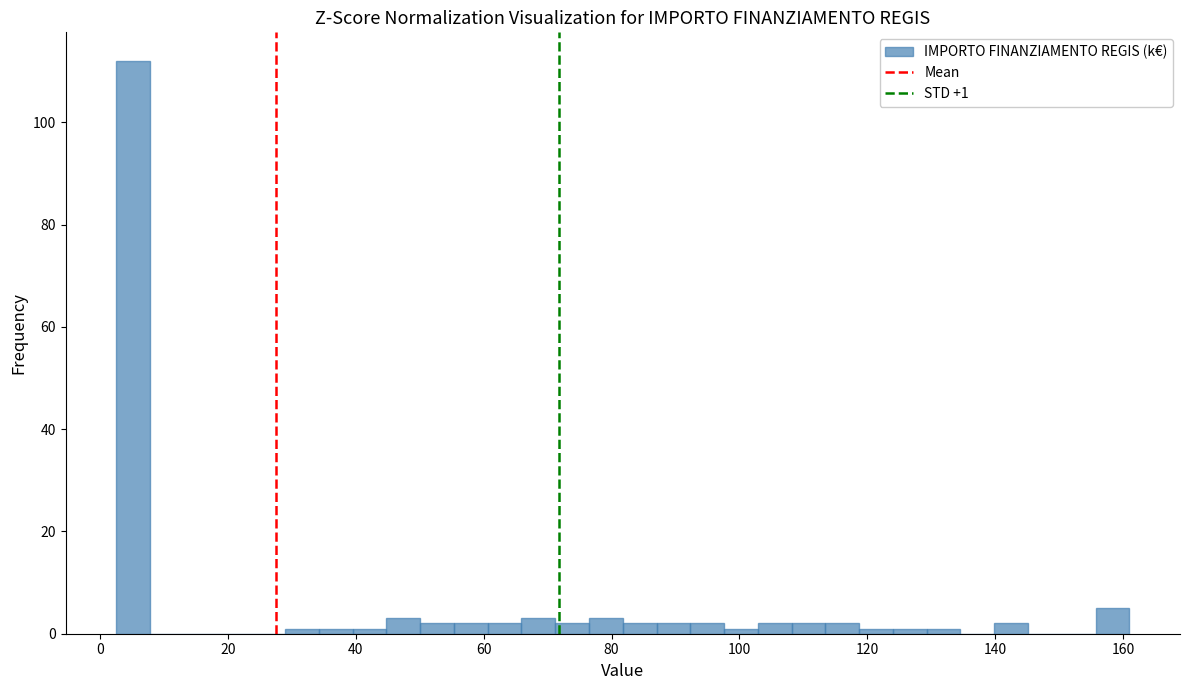

Around what value on the x-axis is the tallest bar? Give the approximate position of its centre, as read against the axis.

6